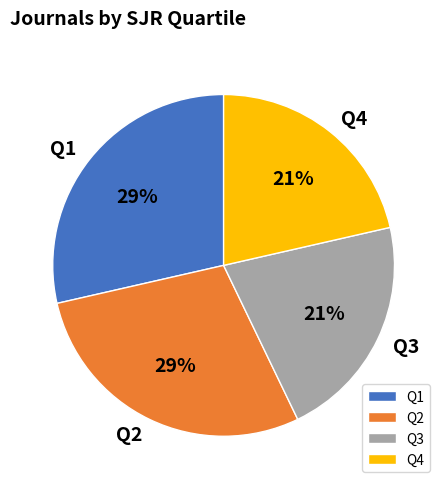

Does Q4 represent more than half of the total?

No